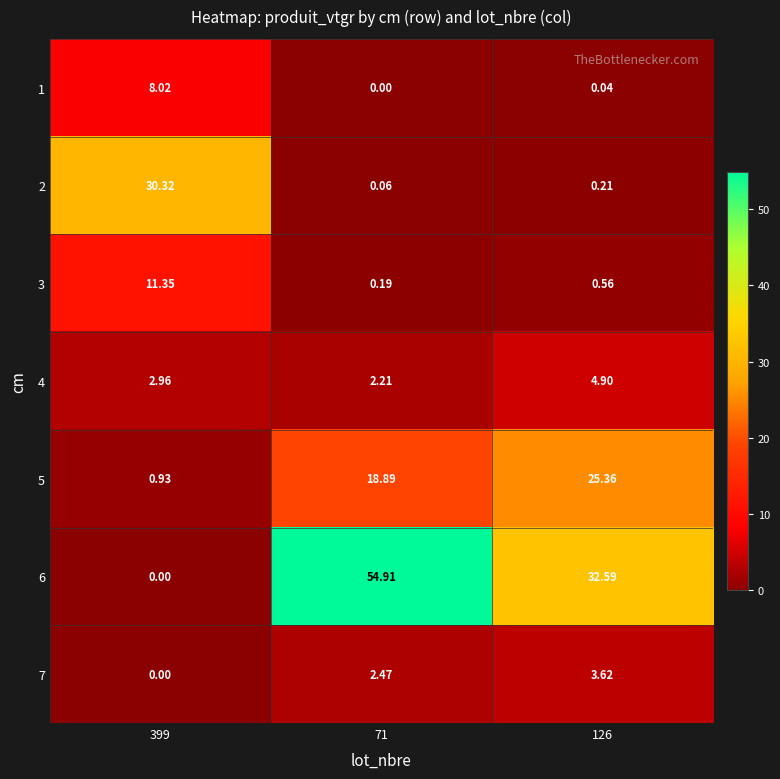

Is the value of 4 at 126 greater than the value of 7 at 71?

Yes